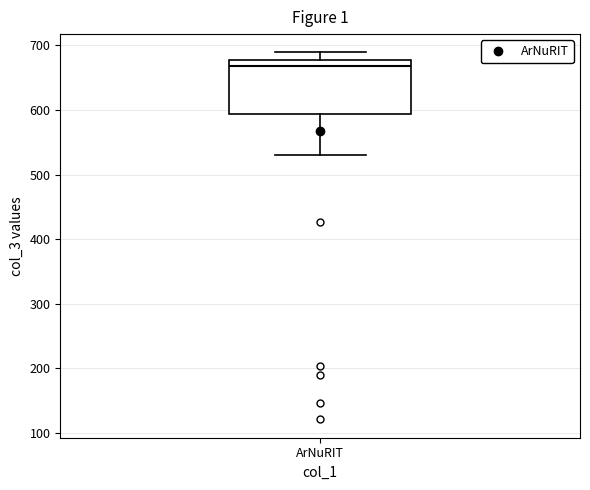

Transcribe this box plot: give where the median line is, the range the box spans, and where the two whiskers end, as read against the y-axis. The values are not printed on the chart, so give them approximately, as read against the axis.

median 670, box 590 to 680, whiskers 530 to 690